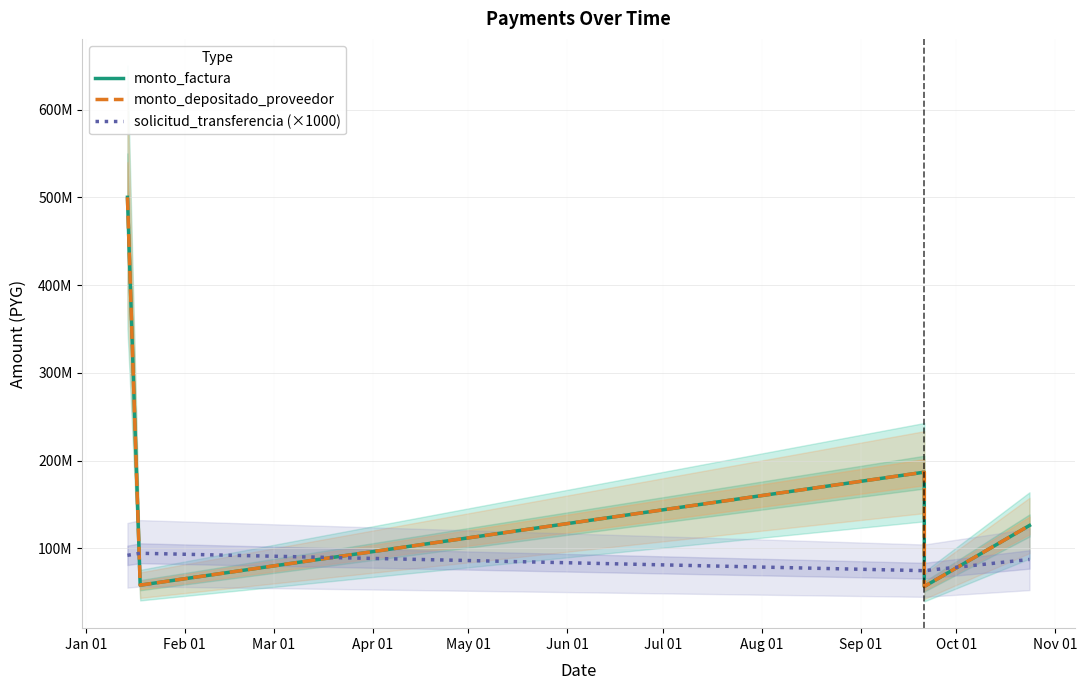

How many lines are shown in the chart?

3